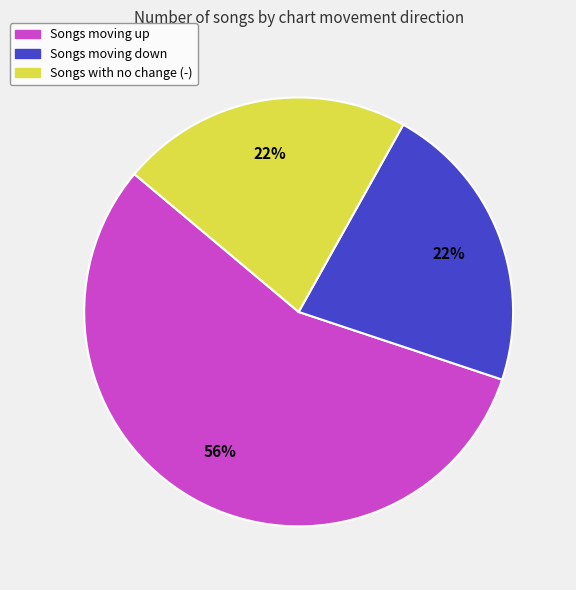

Does any single category account for the majority?

Yes